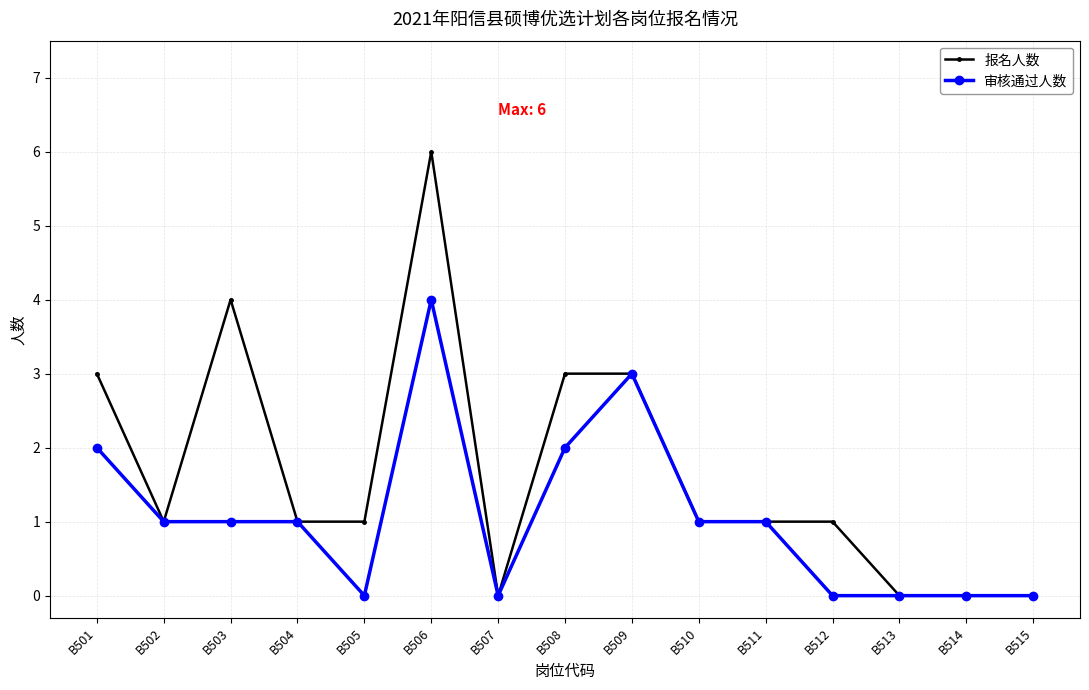

True or false: 报名人数 has more than 1 interior local peaks.

True